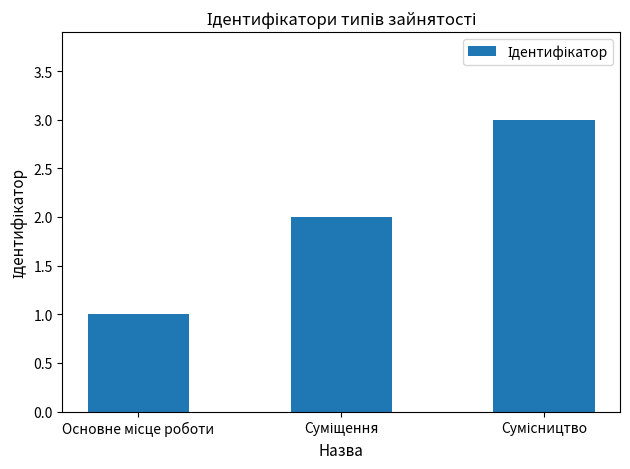

What is the maximum value shown in the chart?

3